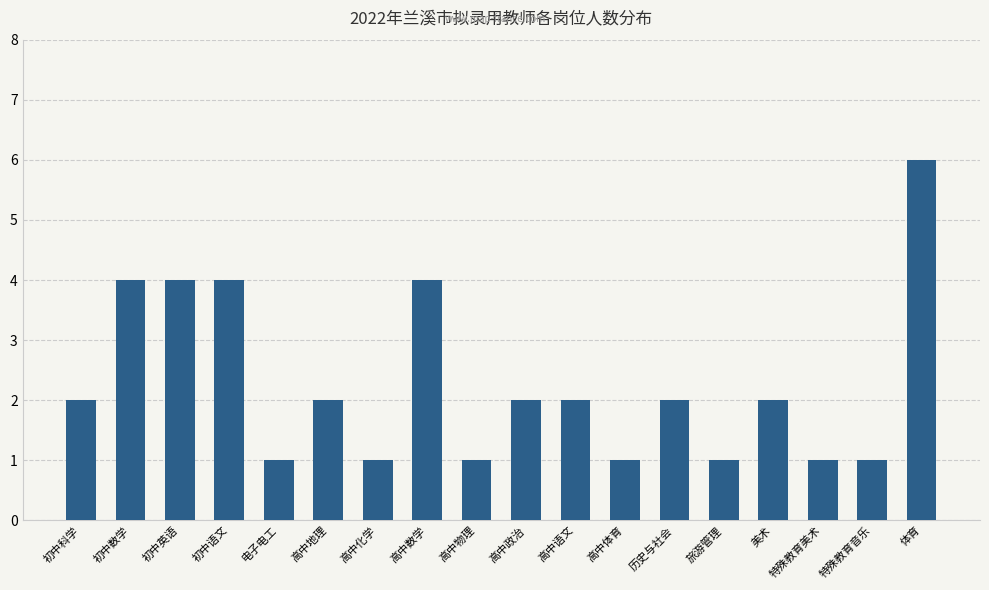

Does the chart contain stacked bars?

No